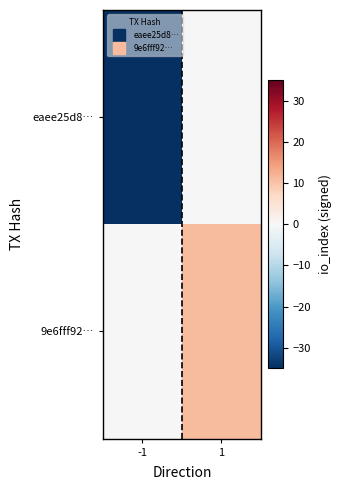

What is the spread (max minus min) of values at -1?

35